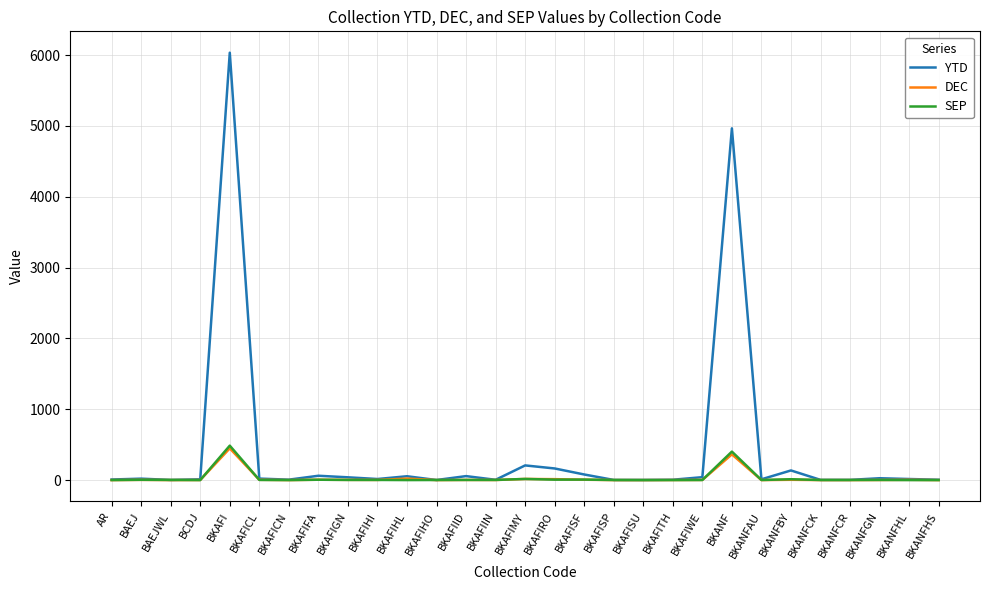

Is it true that SEP equals 0 at BKAFISU?

True